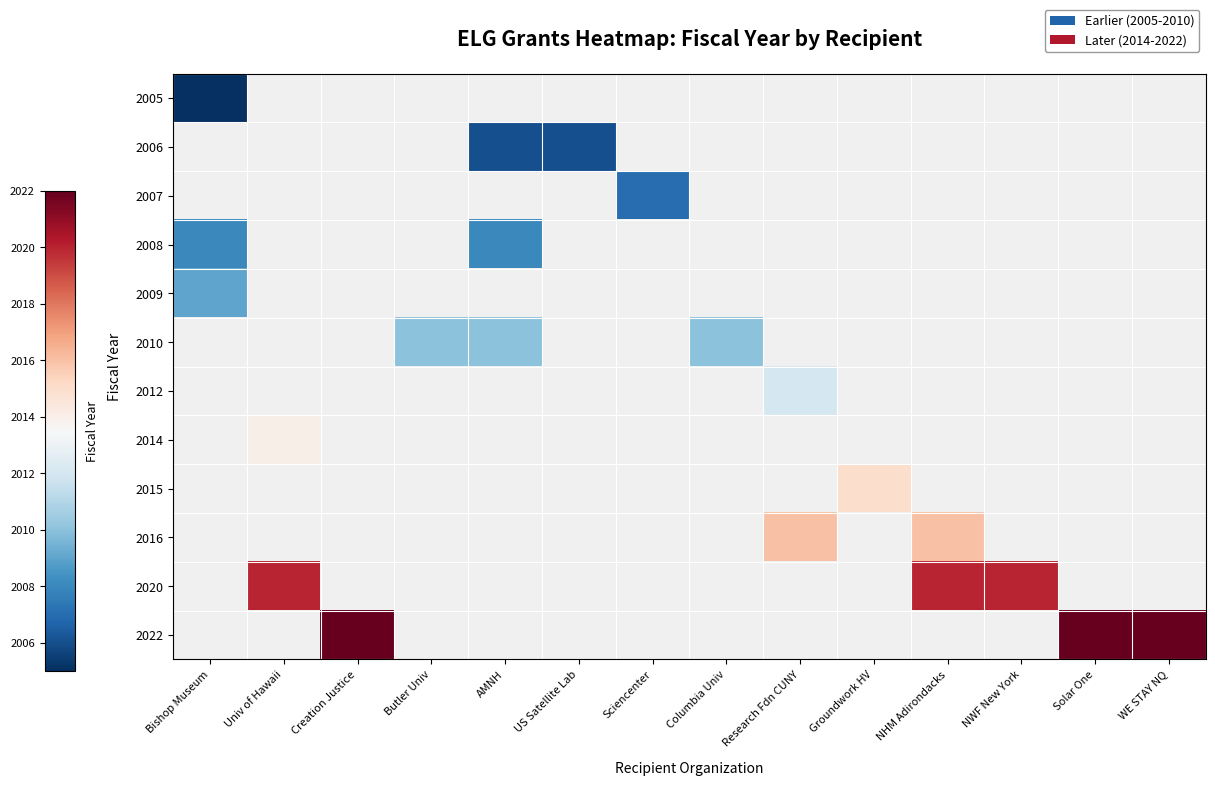

What is the spread (max minus min) of values at Bishop Museum?

4.0